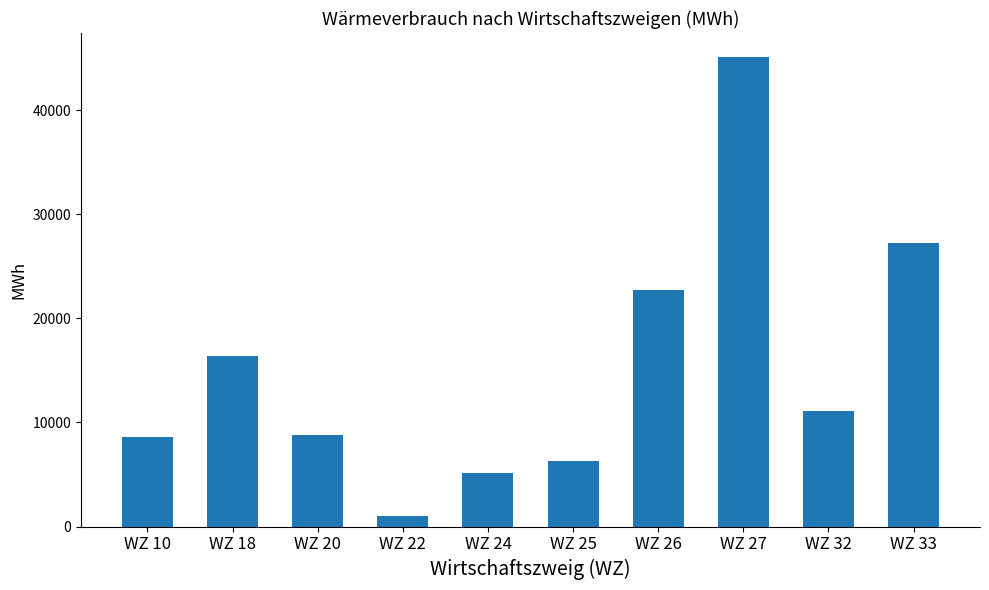

Count the number of data series in this chart.

1